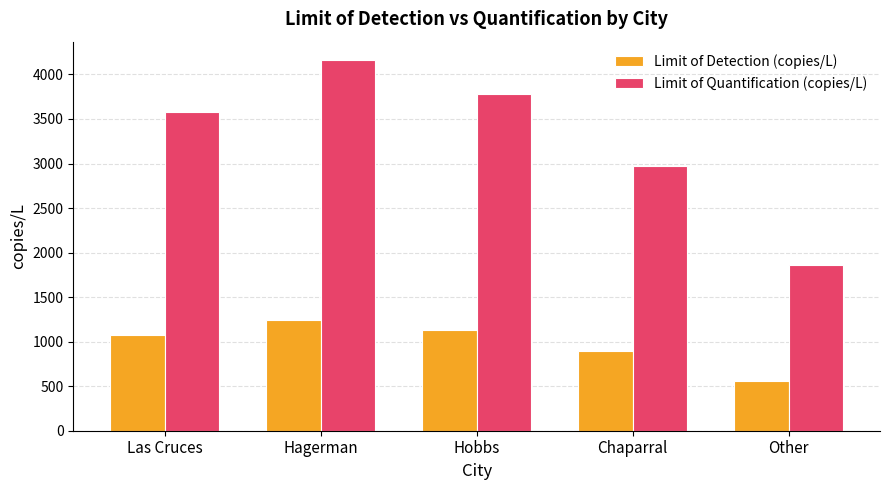

The value of Limit of Quantification (copies/L) at Hobbs is 3779.9. True or false?

True